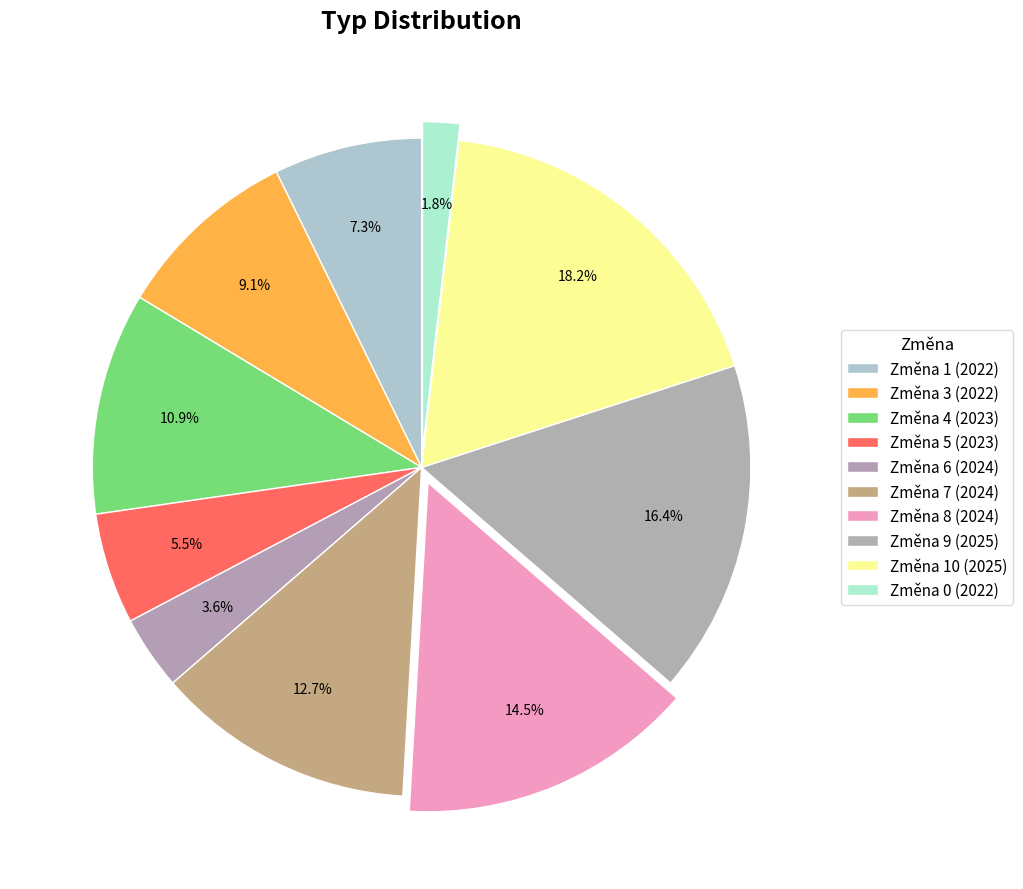

How many slices are in this pie chart?

10